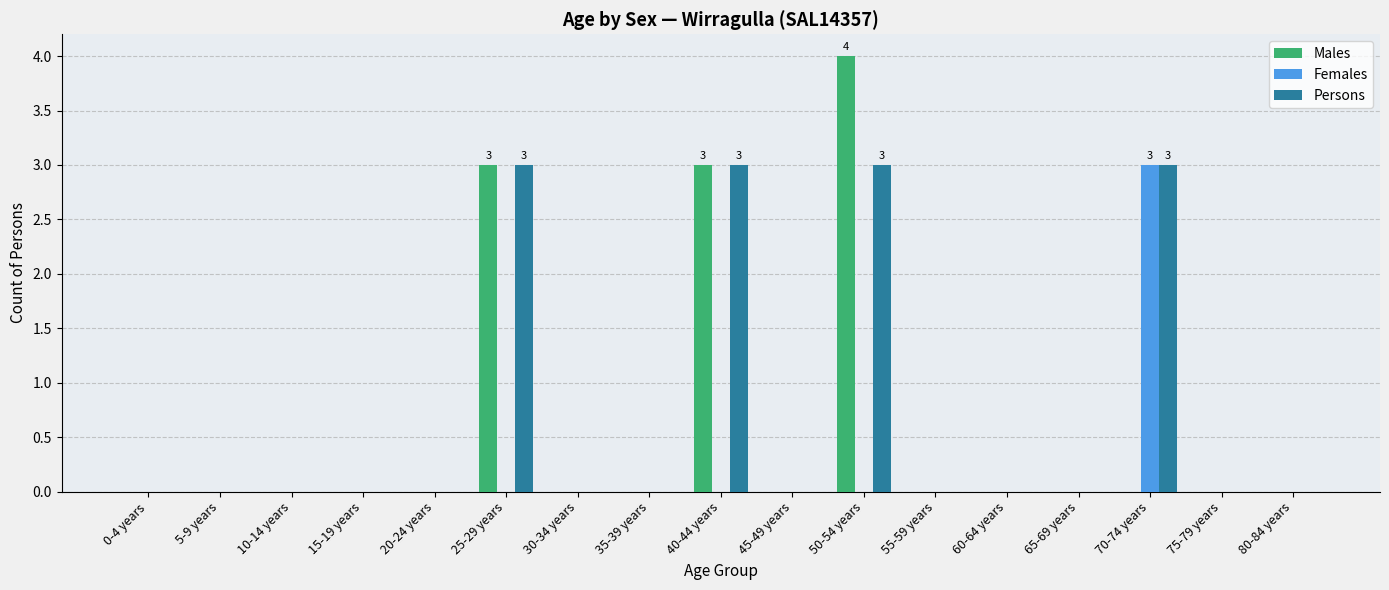

How many data points does each series have?

17